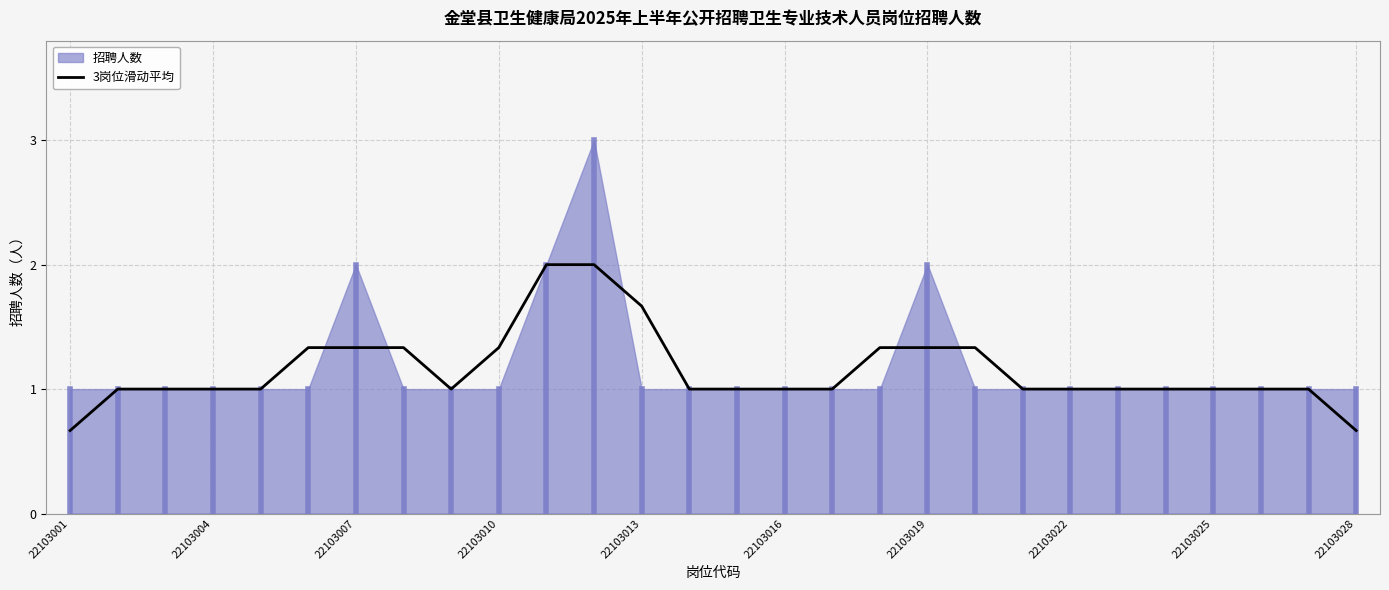

How many lines are shown in the chart?

1